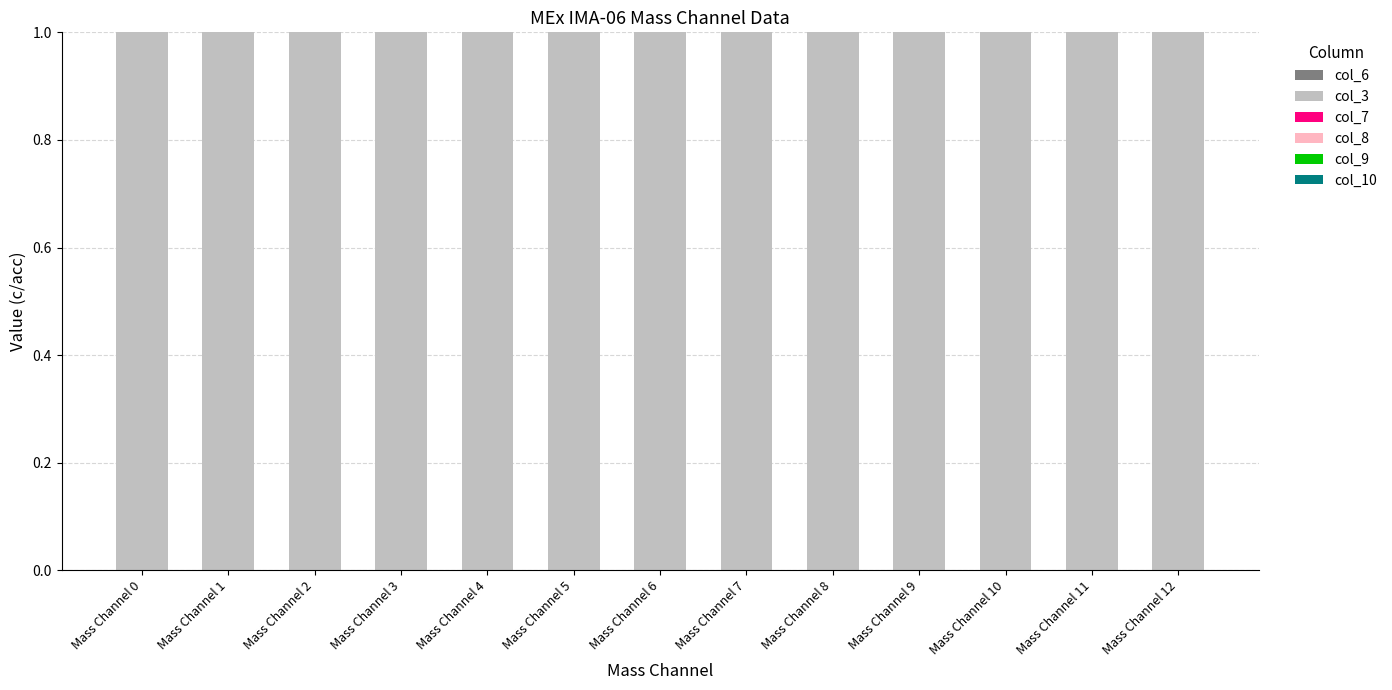

Is the value of col_3 at Mass Channel 3 greater than the value of col_10 at Mass Channel 2?

Yes